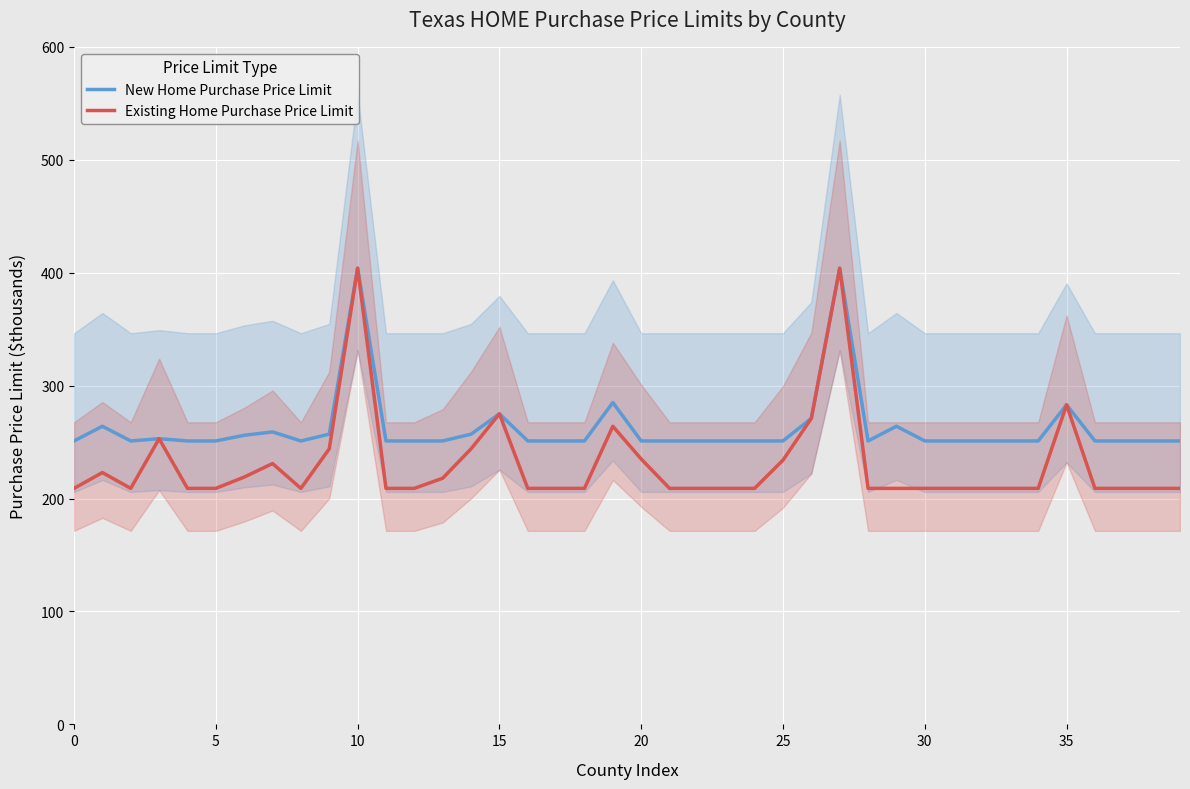

Between 24 and 37, which series saw the biggest shift?

New Home Purchase Price Limit